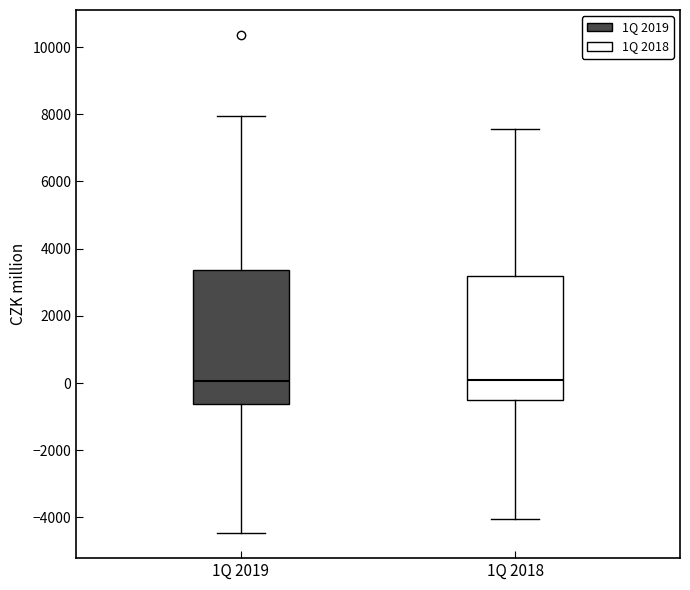

Reading left to right, read every box against the y-axis: the position of its median line, the range the box covers, and the ends of its whiskers. The values are not printed on the chart, so give them approximately, as read against the axis.

1Q 2019: median 0, box -600 to 3400, whiskers -4400 to 8000
1Q 2018: median 0, box -400 to 3200, whiskers -4000 to 7600